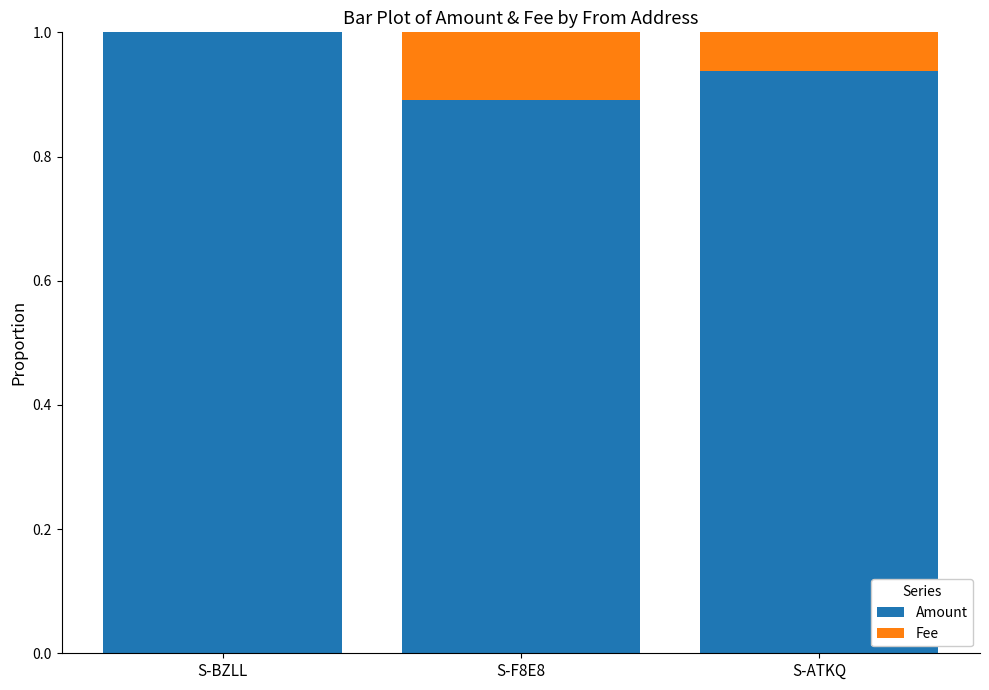

What is the sum of all Amount values?

2.8